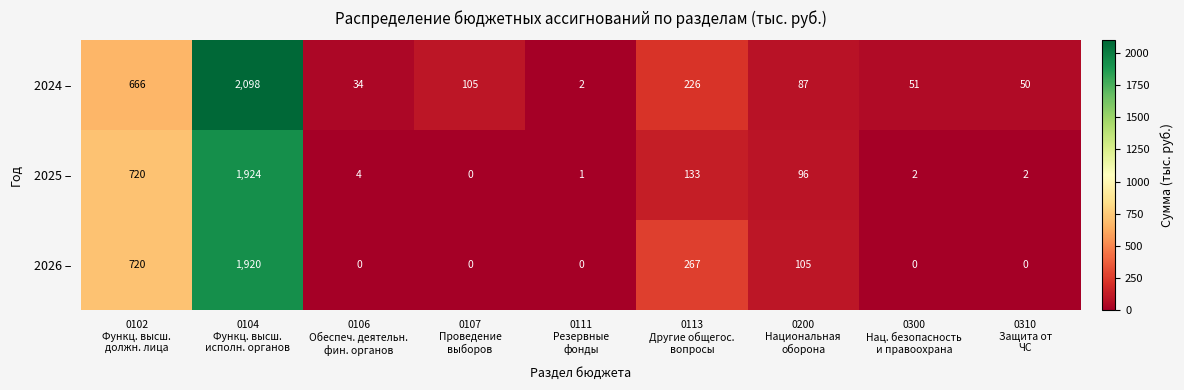

How many series are shown in this chart?

3